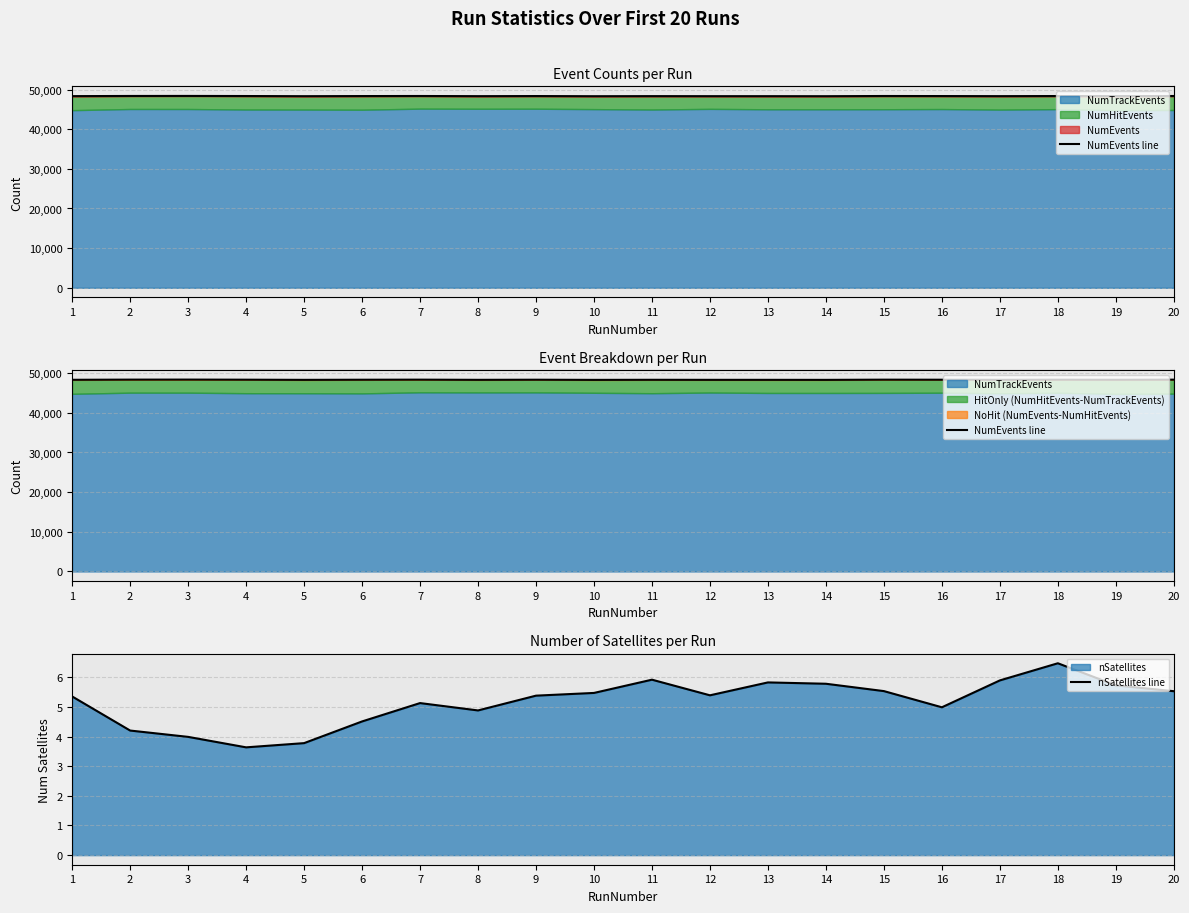

What is the greatest value displayed?

48382.0